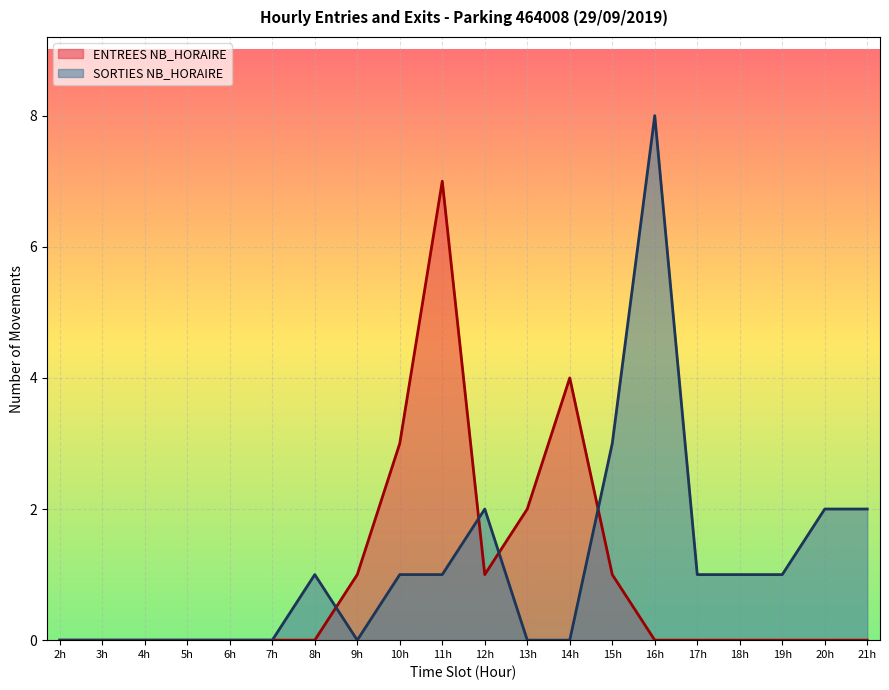

Which series has the largest range (max minus min)?

SORTIES NB_HORAIRE